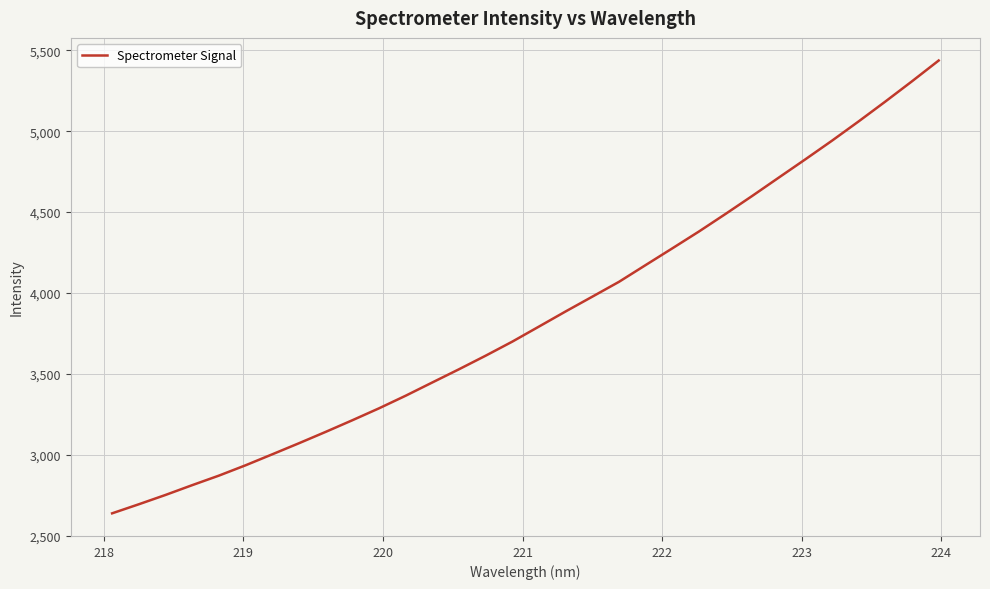

What is the greatest value displayed?

5436.4